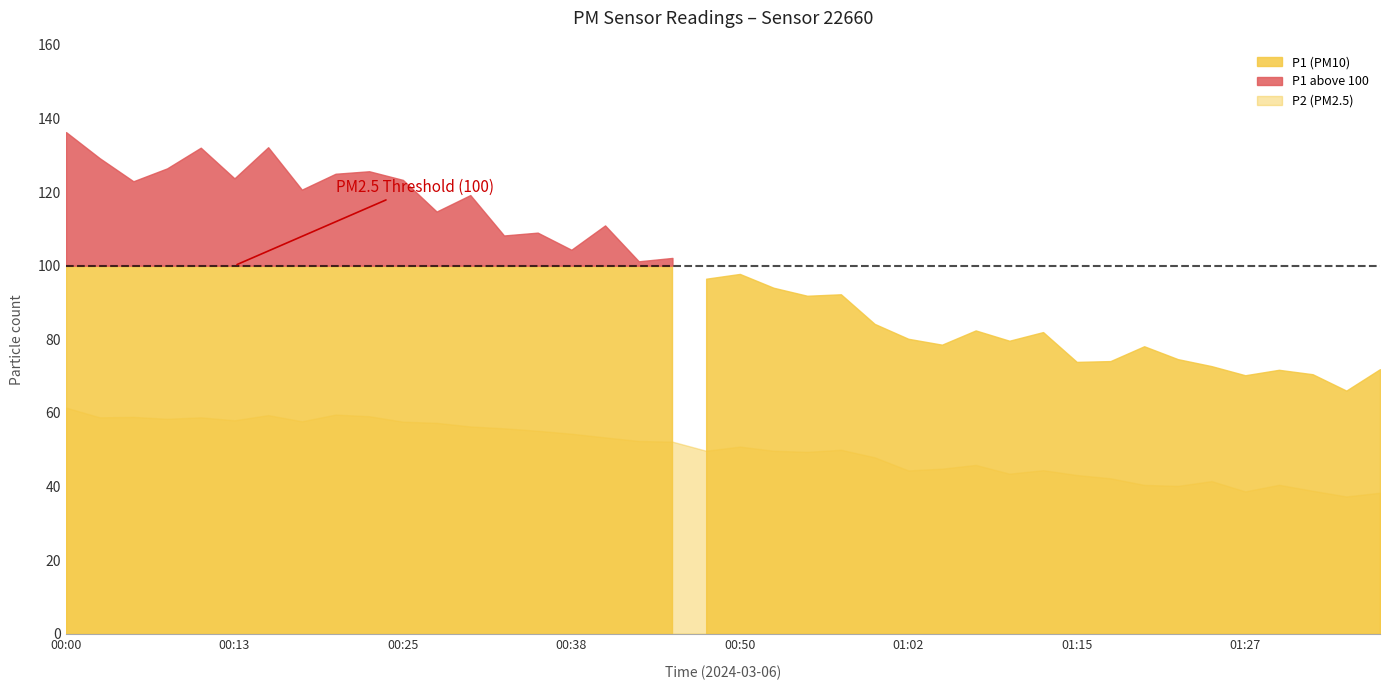

At which category is the sum across all series the highest?

00:00